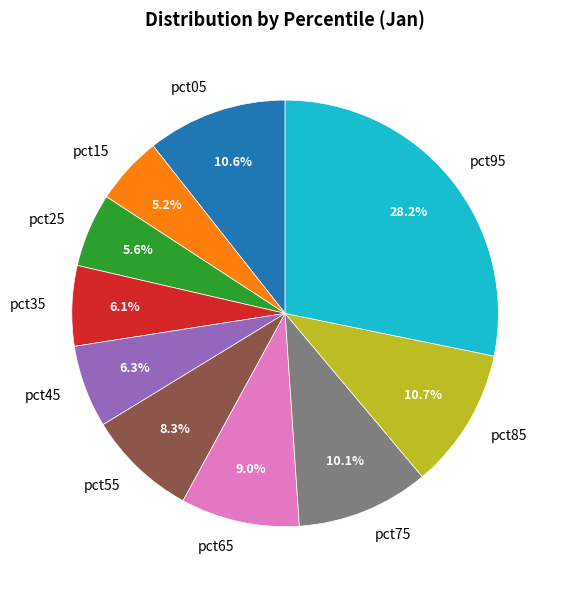

What percentage do pct35 and pct95 together represent?

34.3%